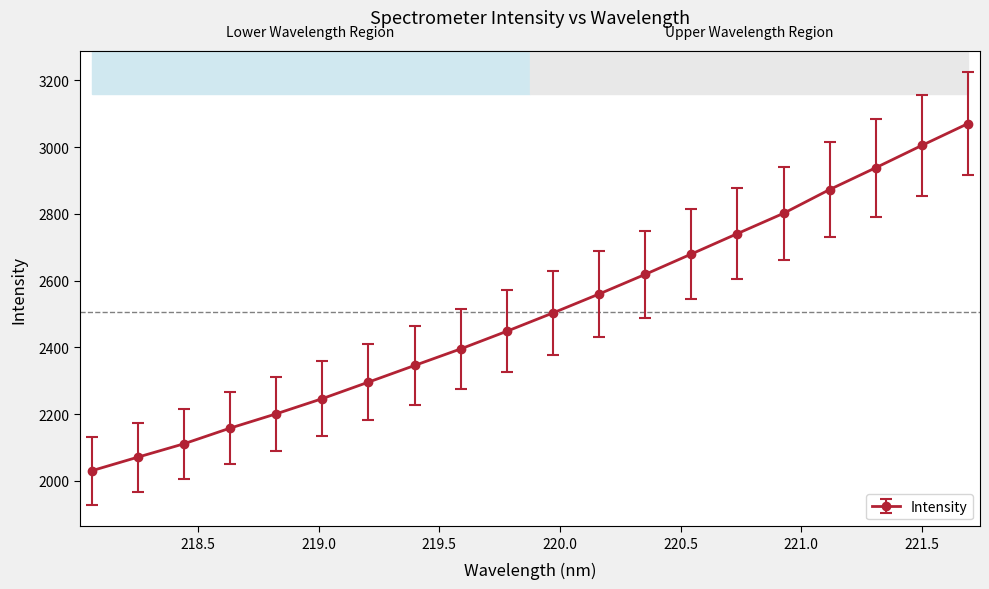

Reading left to right, transcribe all the data shown in this chart.

2029.8	2070.6	2110.7	2157.6	2200.5	2246.1	2295.6	2345.5	2395.2	2448.1	2503.0	2559.8	2618.6	2679.6	2740.9	2801.6	2872.9	2938.3	3005.1	3070.6